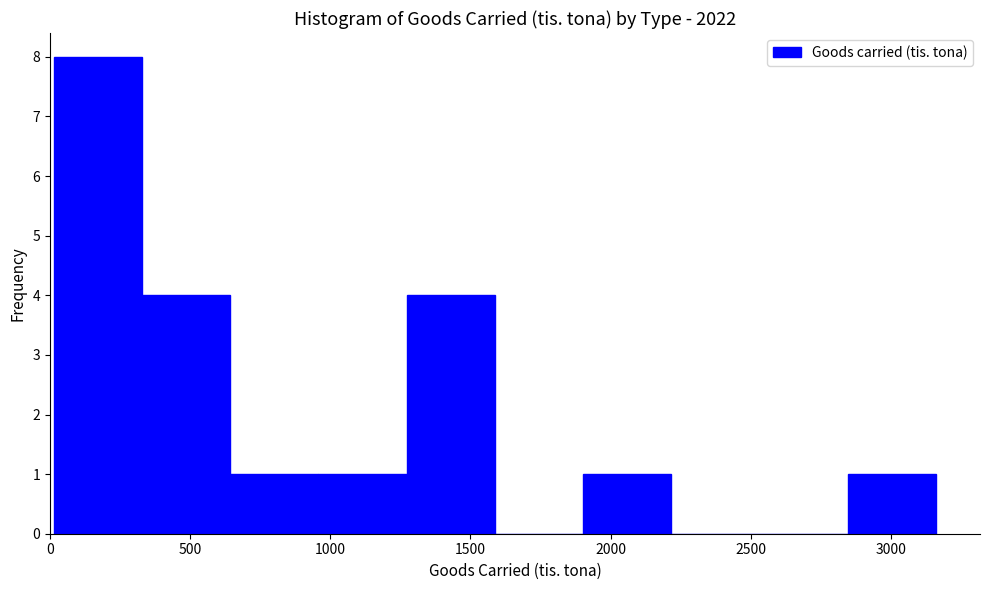

Reading left to right, list every bar in this chart as the range it spans on the x-axis followed by its height. Neither the bar edges nor the heights are printed on the chart, so give them approximately, as read against the axes.

0 to 350: 8
350 to 650: 4
650 to 950: 1
950 to 1250: 1
1250 to 1600: 4
1600 to 1900: 0
1900 to 2200: 1
2200 to 2550: 0
2550 to 2850: 0
2850 to 3150: 1